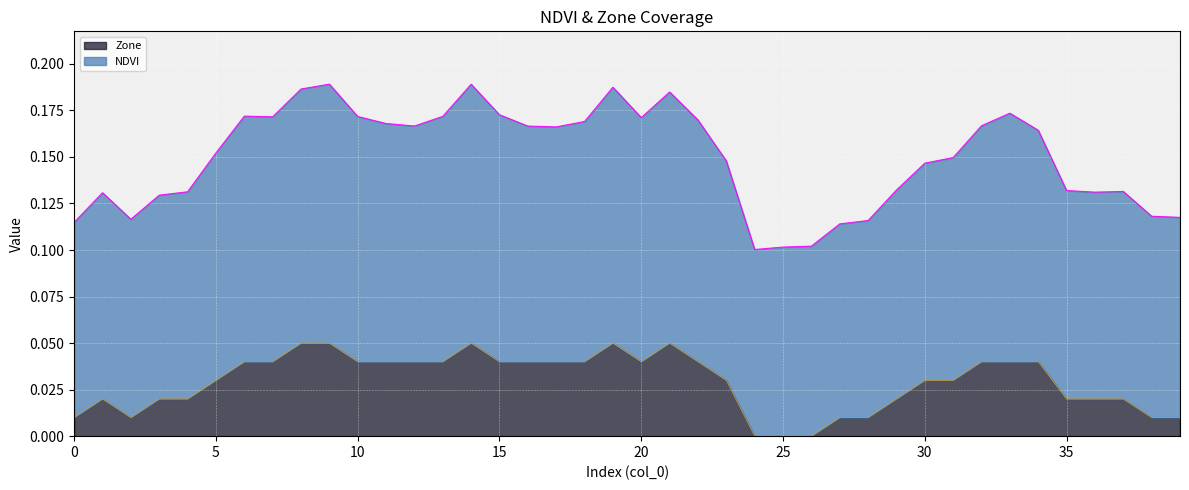

At which category is the sum across all series the highest?

9